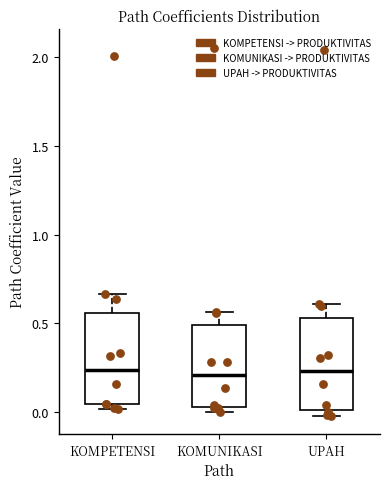

Reading left to right, transcribe this box plot: for each box, give where its median line is, the range the box spans, and where its two whiskers end, as read against the y-axis. The values are not printed on the chart, so give them approximately, as read against the axis.

KOMPETENSI: median 0.25, box 0.05 to 0.55, whiskers 0.00 to 0.65
KOMUNIKASI: median 0.20, box 0.05 to 0.50, whiskers 0.00 to 0.55
UPAH: median 0.25, box 0.00 to 0.55, whiskers 0.00 (just below the box's lower edge) to 0.60